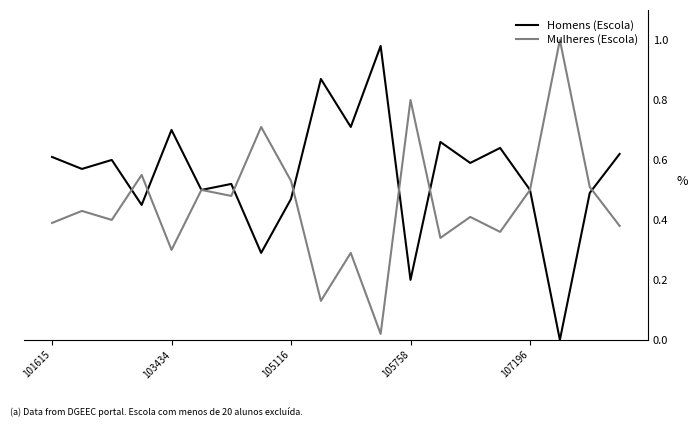

Which series has the largest total across all categories?

Homens (Escola)